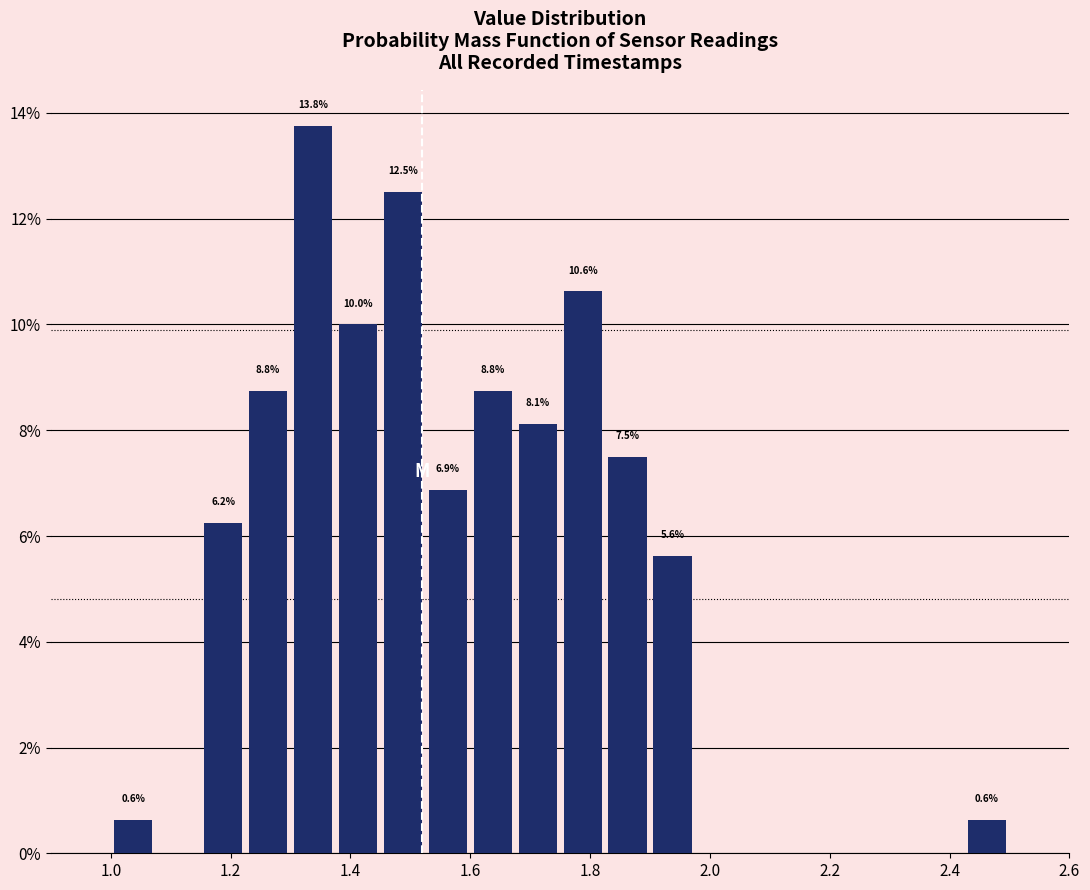

Read against the x-axis, roughly where is the centre of the tallest bar?

1.34